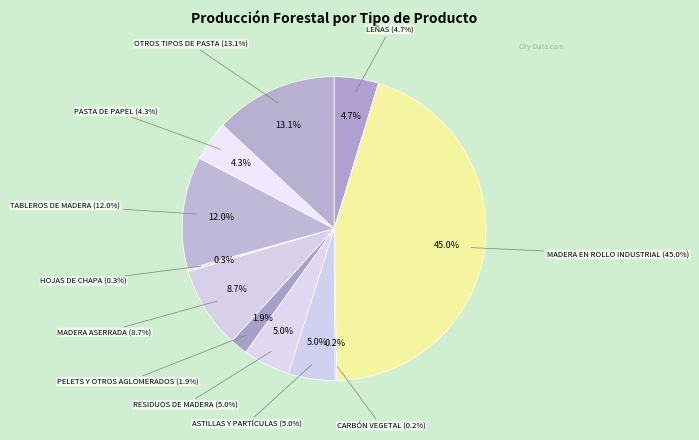

To the nearest percent, what percentage of the pie is MADERA ASERRADA?

9%